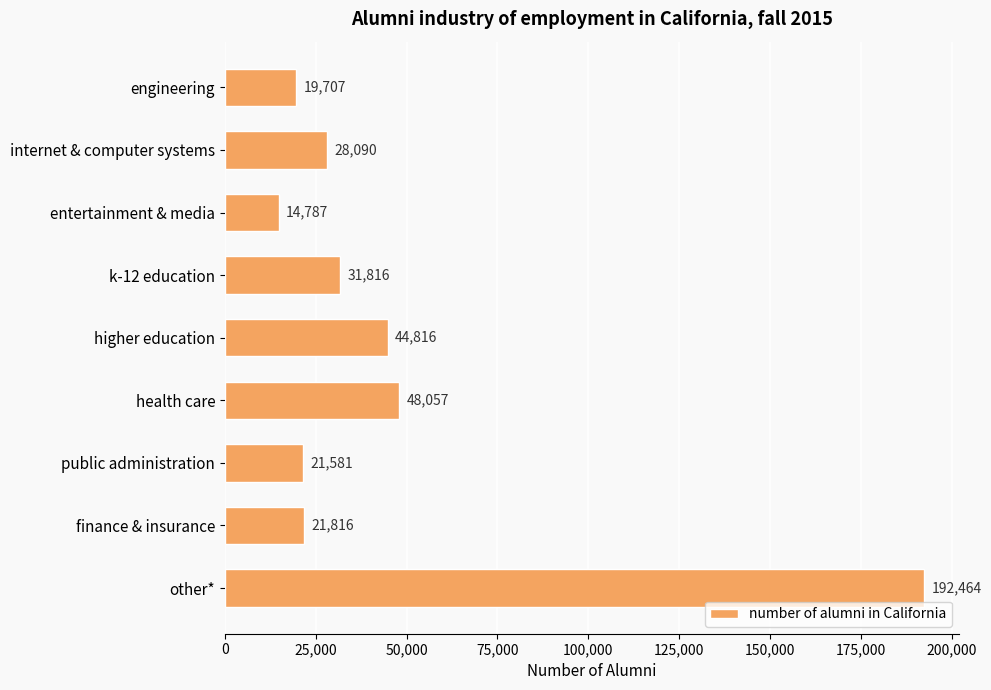

How many data points does each series have?

9